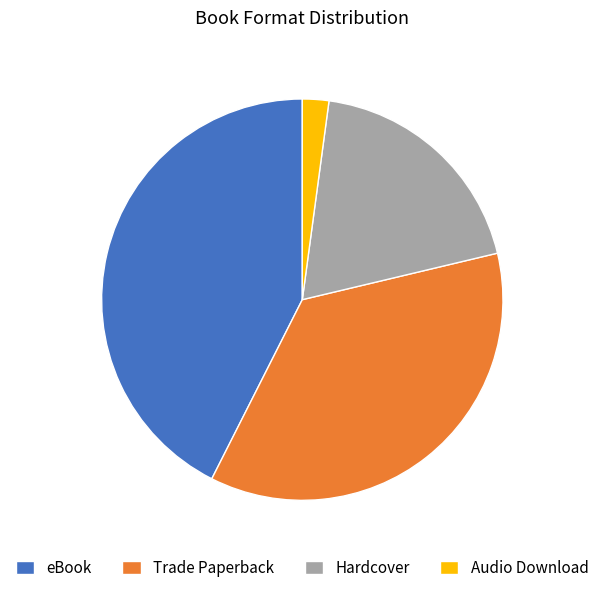

Is there a majority slice in this chart?

No